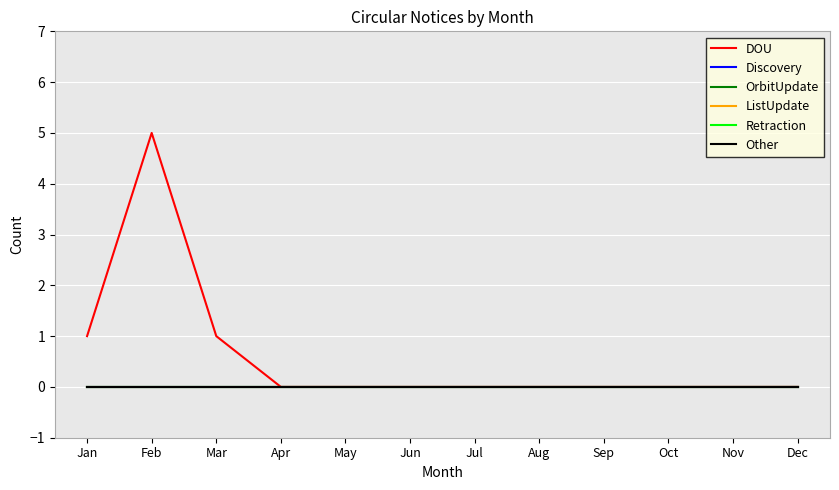

True or false: ListUpdate has more than 0 interior local peaks.

False